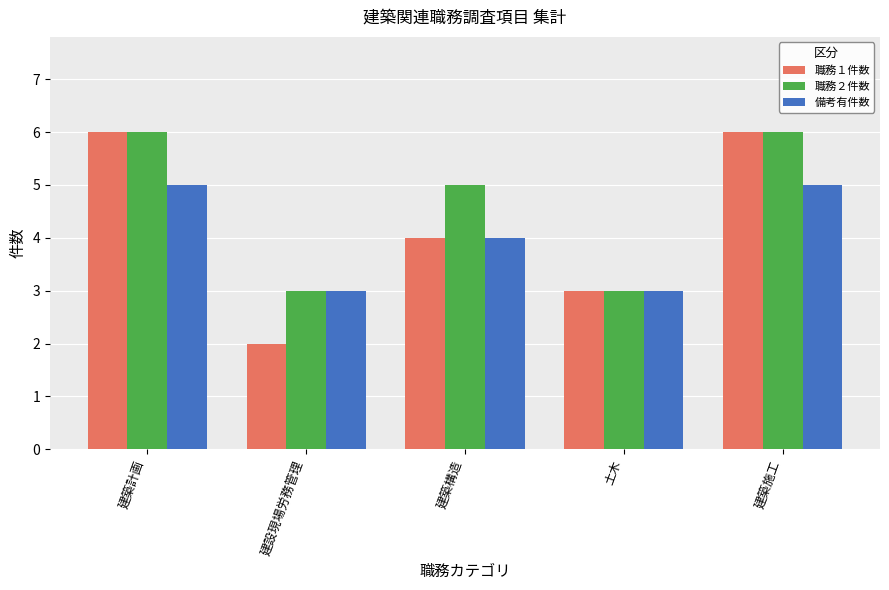

Which series has the largest total across all categories?

職務２件数